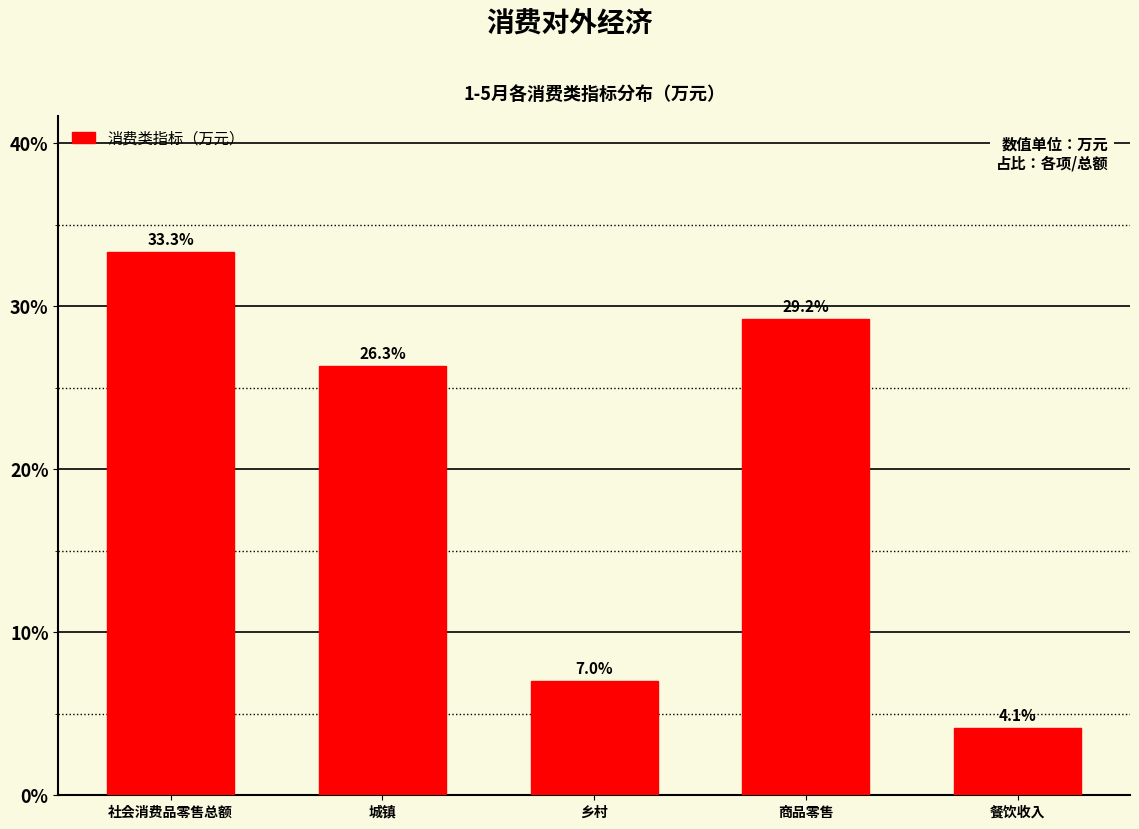

Reading left to right, what are all the values shown in this chart?

社会消费品零售总额=33.3	城镇=26.3	乡村=7.0	商品零售=29.2	餐饮收入=4.1